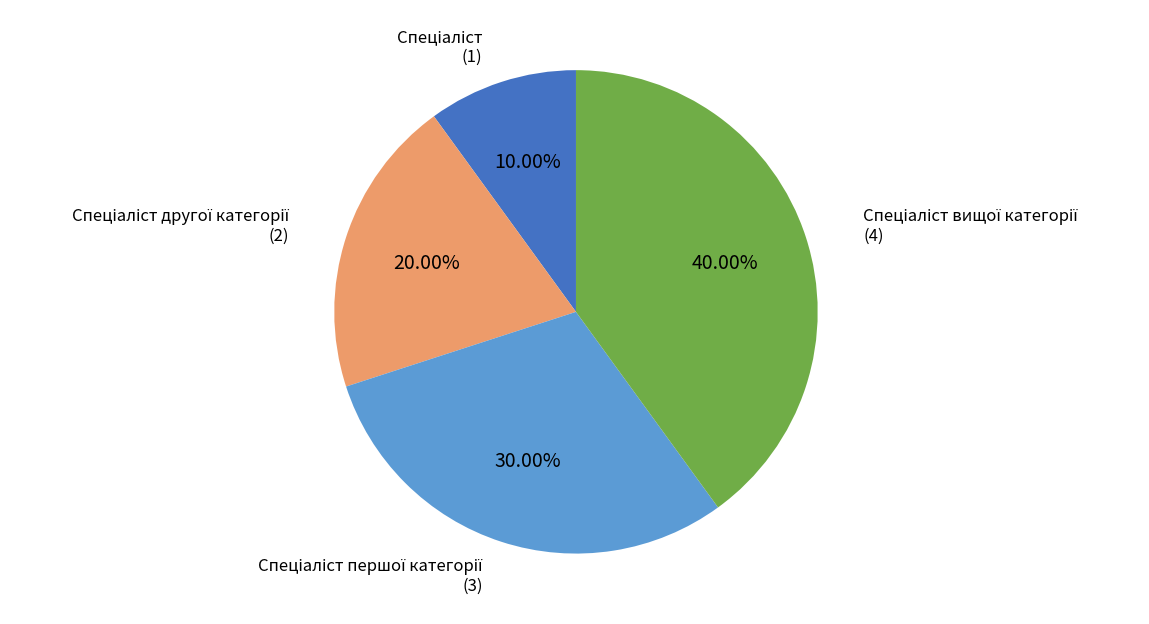

Is there any slice that represents more than half of the pie?

No